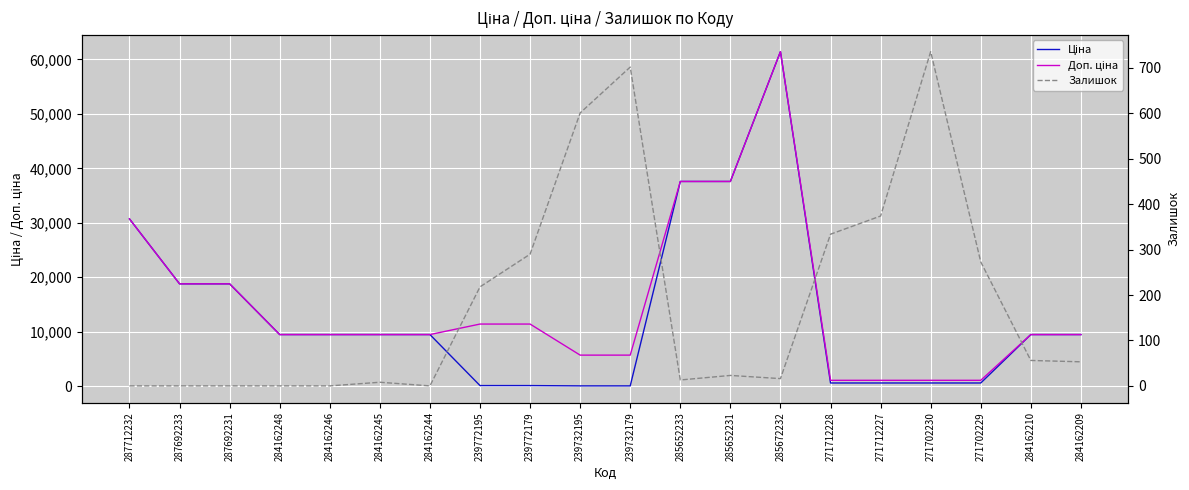

What position from the left is 285652233?

12